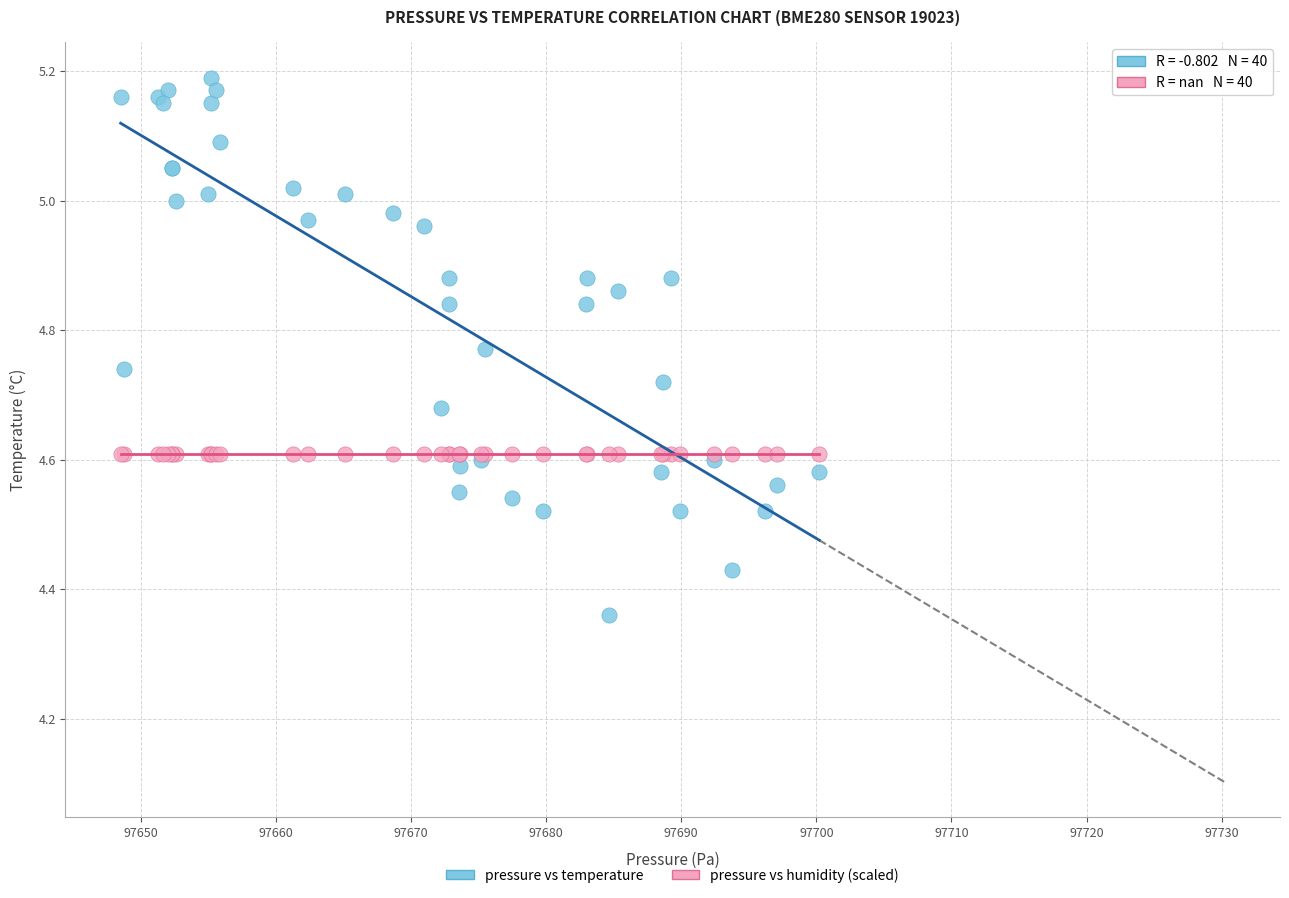

Which series reaches the maximum Y coordinate?

pressure vs temperature